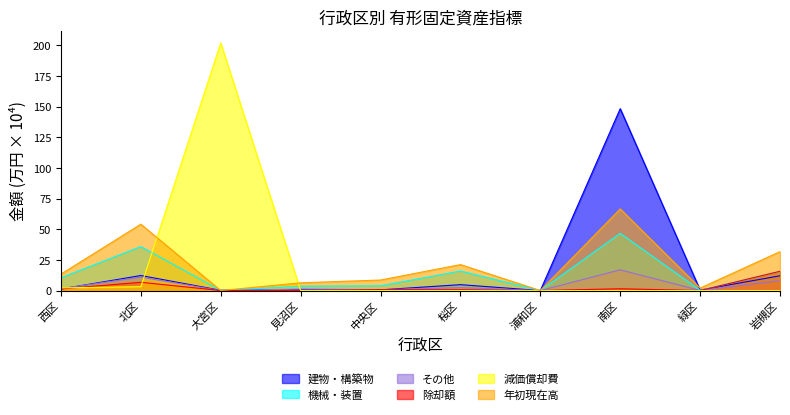

At which label does 年初現在高 first exceed 13?

西区